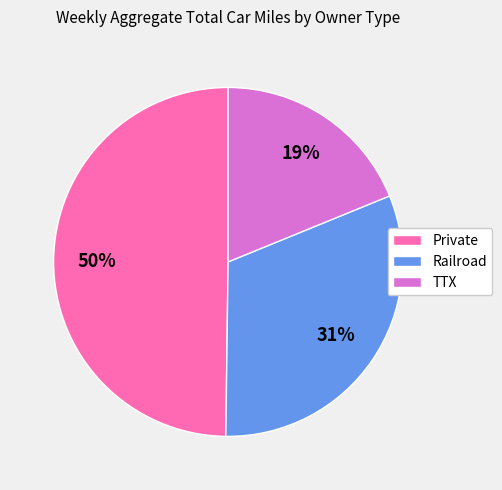

To the nearest percent, what is the difference between the largest and smallest slice percentages?

31%